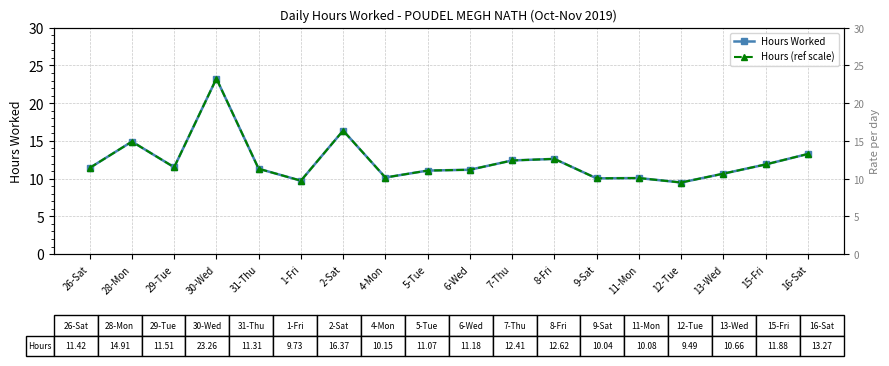

At which label does Hours (ref scale) first exceed 11?

26-Sat